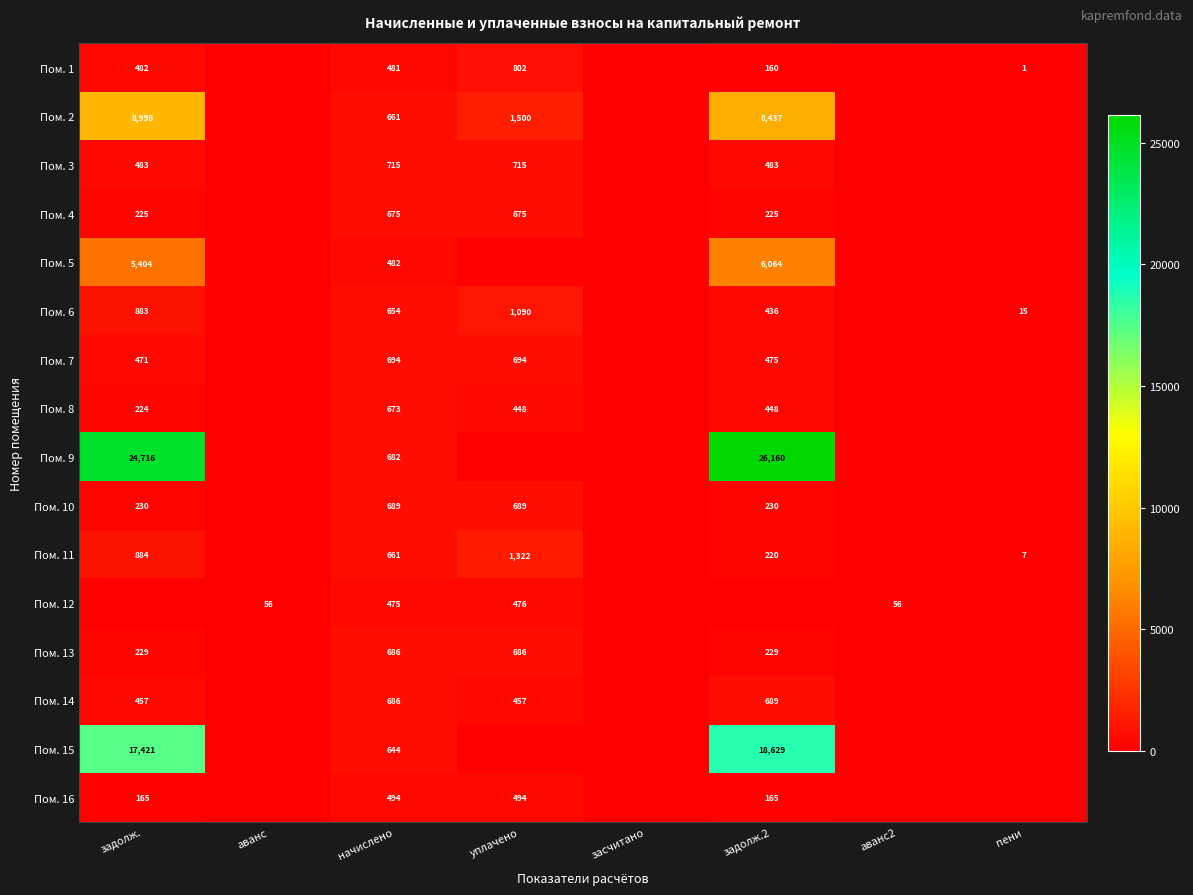

Is it true that Пом. 11 equals 12 at пени?

False